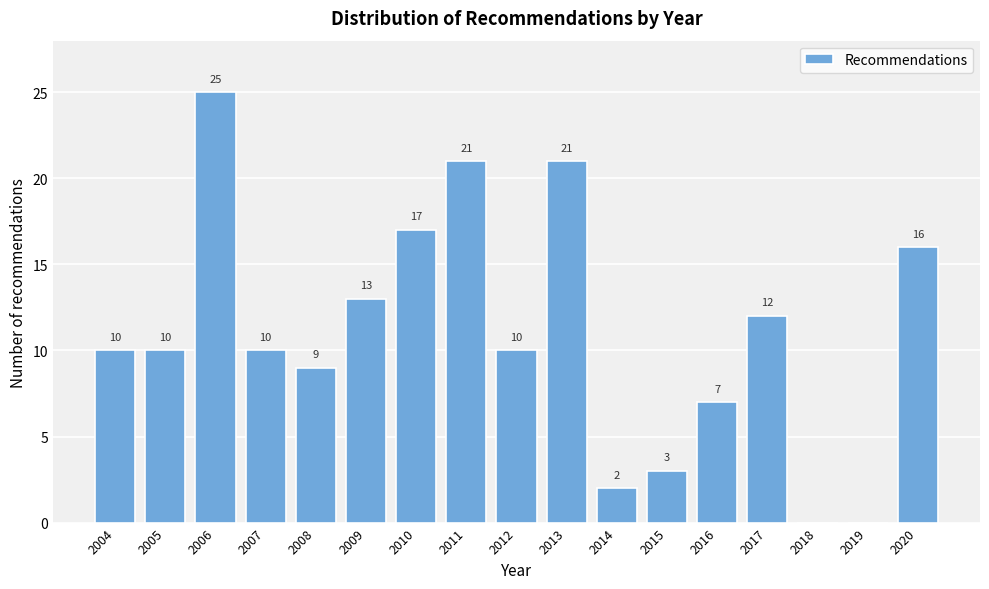

Reading right to left, list all the values displayed in this chart.

2020=16	2019=0	2018=0	2017=12	2016=7	2015=3	2014=2	2013=21	2012=10	2011=21	2010=17	2009=13	2008=9	2007=10	2006=25	2005=10	2004=10